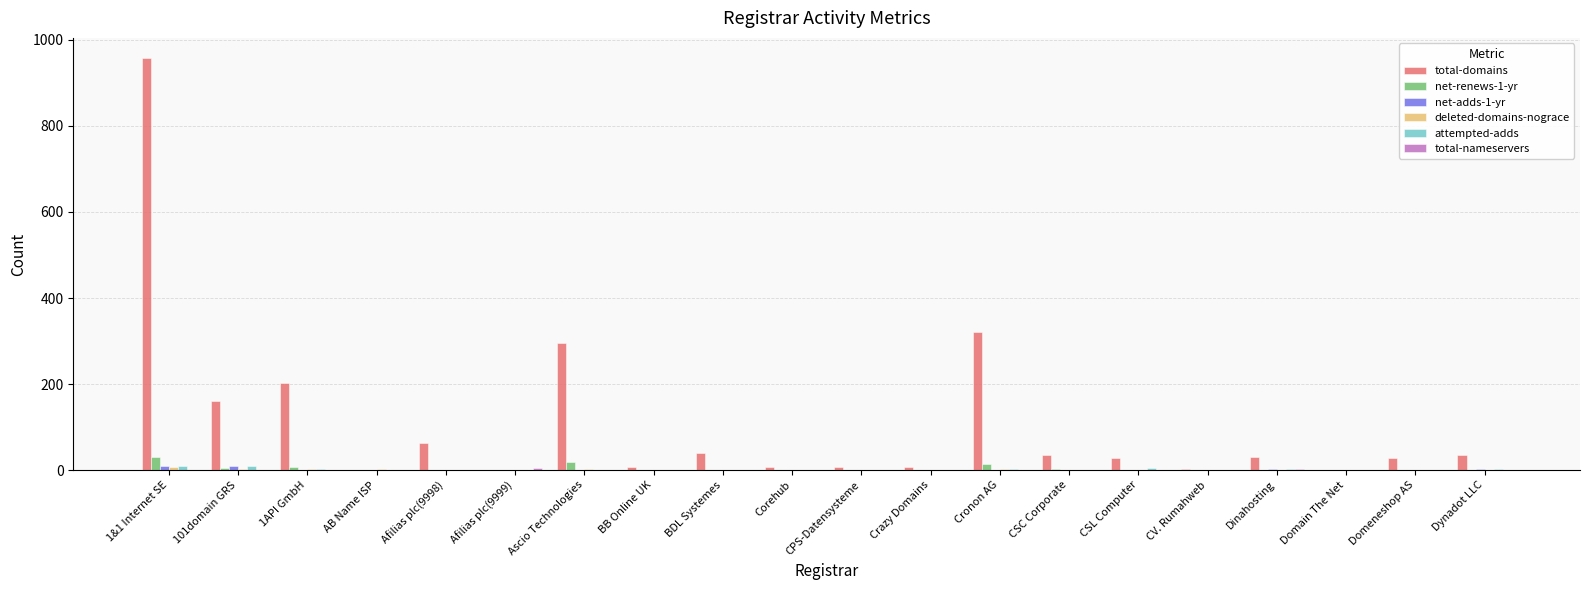

At which category is the sum across all series the highest?

1&1 Internet SE